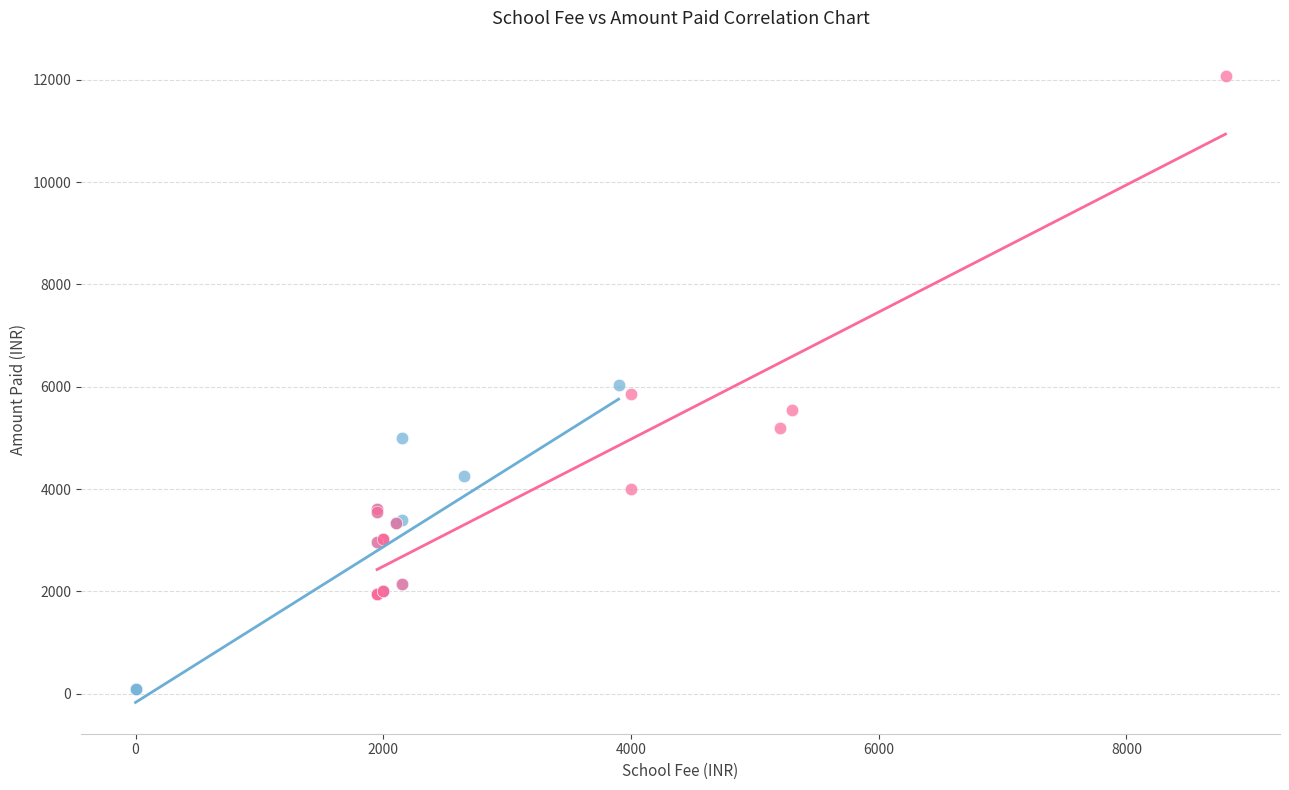

Which series contains the lowest Y value?

School Fee Group A